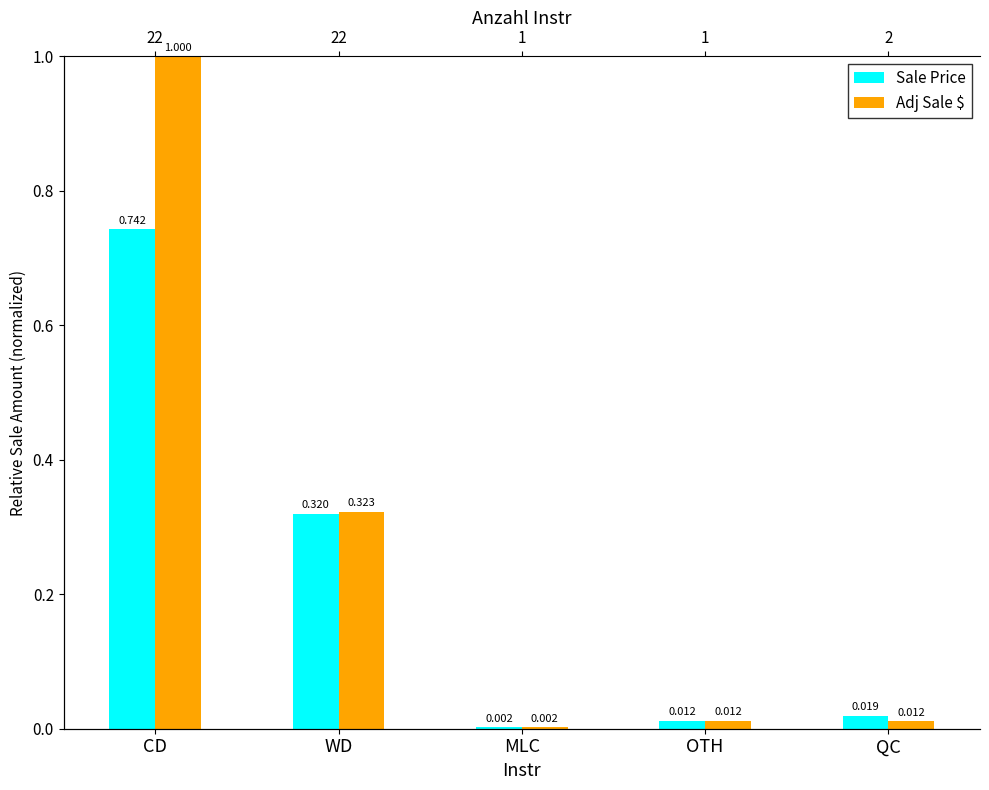

What is the difference between the Sale Price values at OTH and WD?

0.3